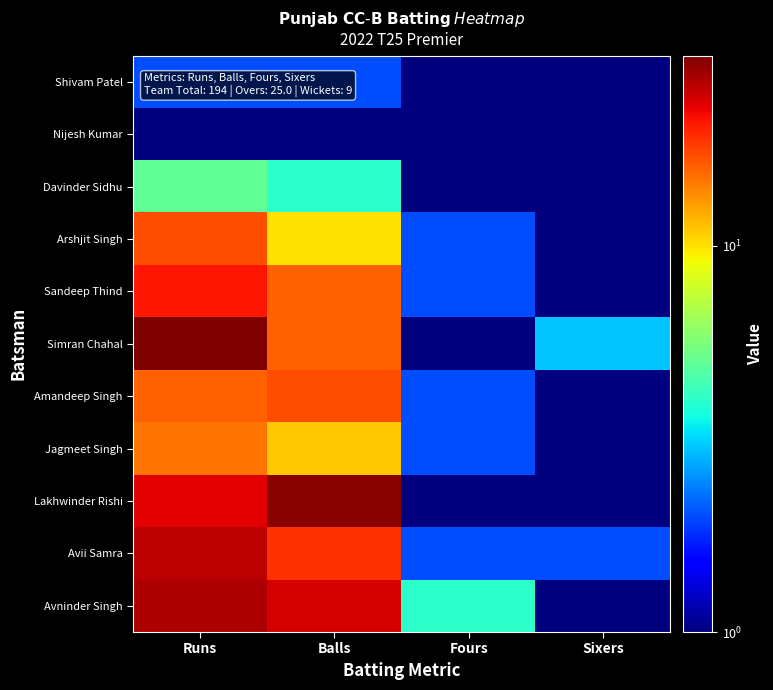

At Runs, list the series in order from smallest to largest.

Nijesh Kumar, Shivam Patel, Davinder Sidhu, Jagmeet Singh, Amandeep Singh, Arshjit Singh, Sandeep Thind, Lakhwinder Rishi, Avii Samra, Avninder Singh, Simran Chahal